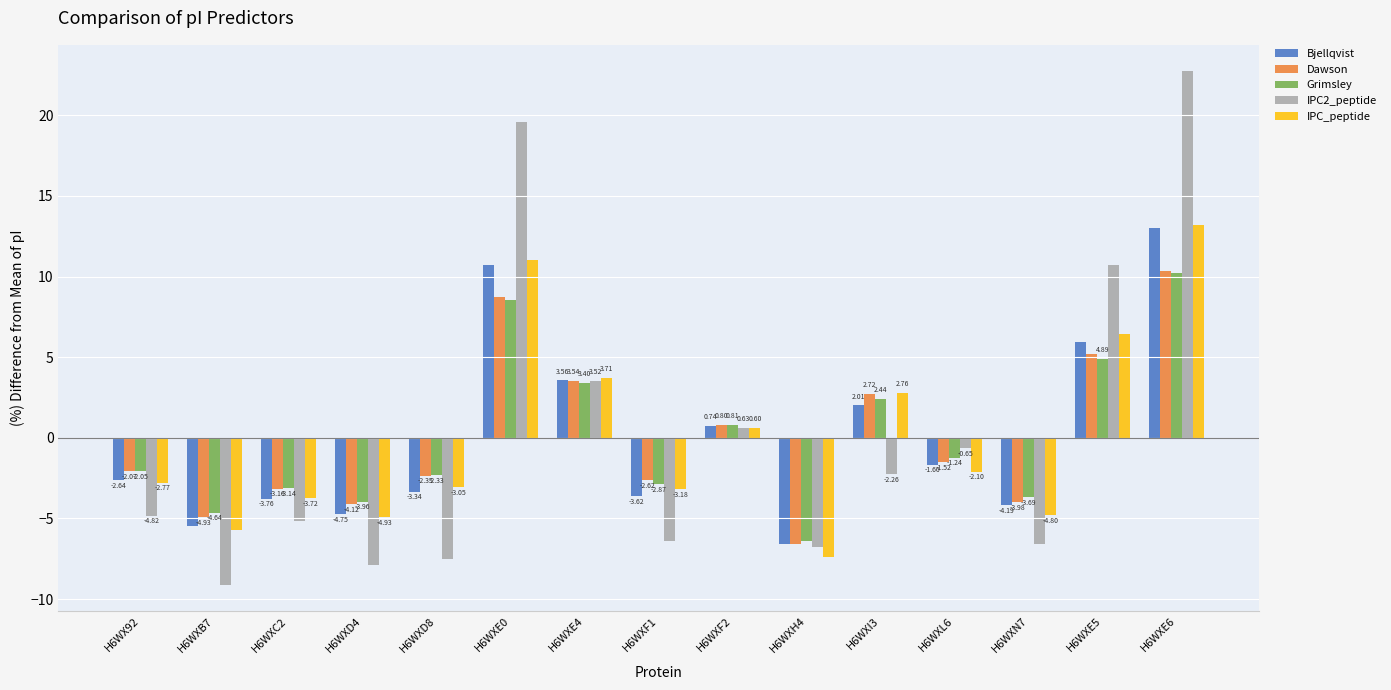

What is the sum of the Bjellqvist values at H6WXD4 and H6WXB7?

-10.2